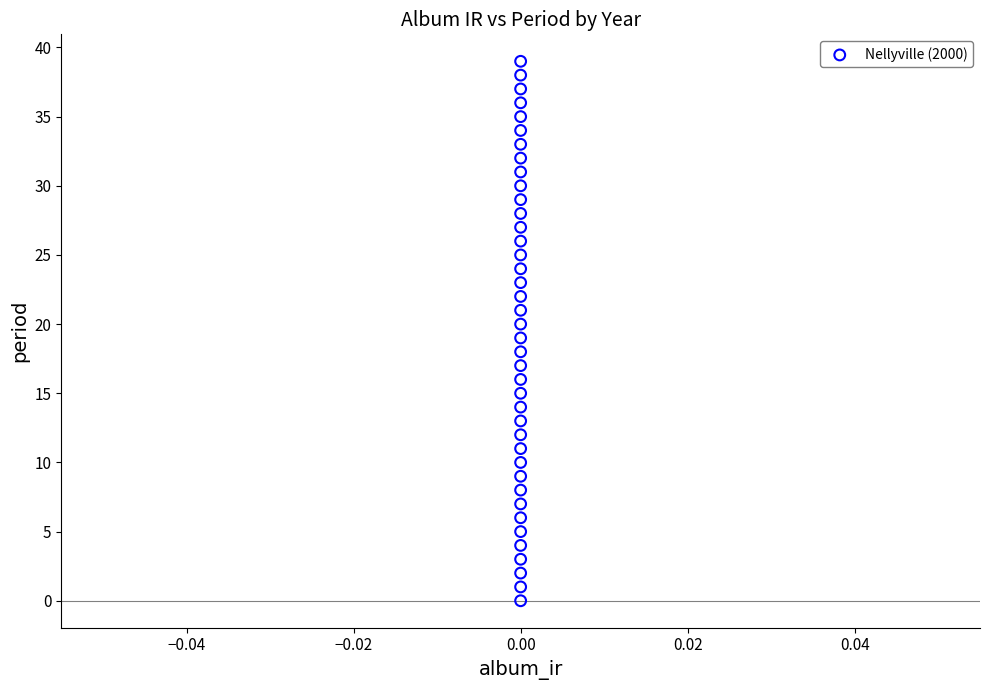

What is the range of Y values (max minus min)?

39